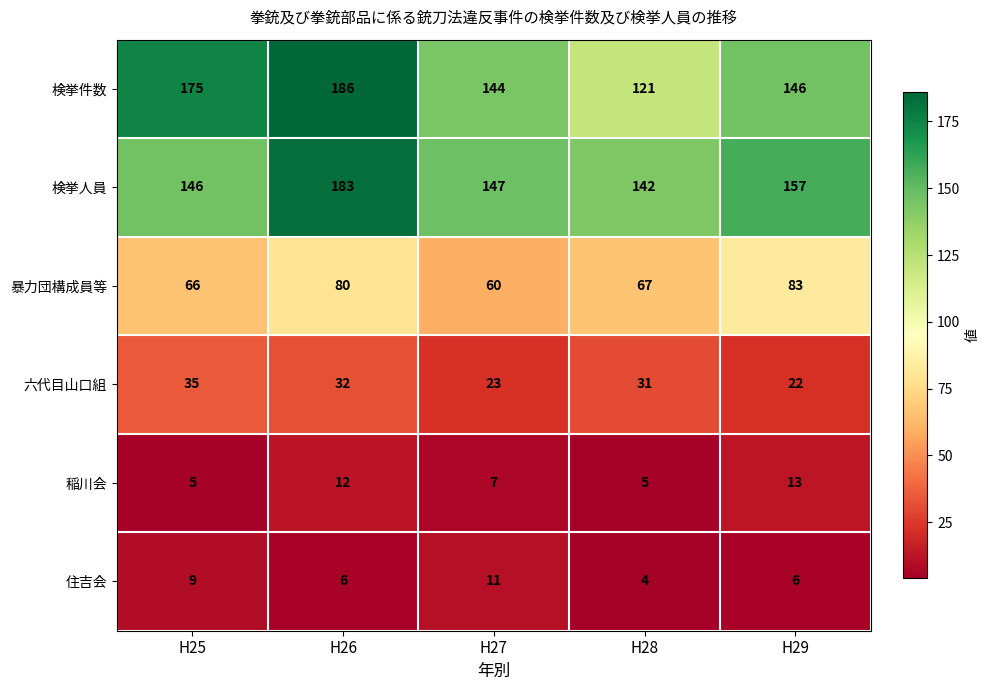

List the series in order of their peak value, lowest first.

住吉会, 稲川会, 六代目山口組, 暴力団構成員等, 検挙人員, 検挙件数